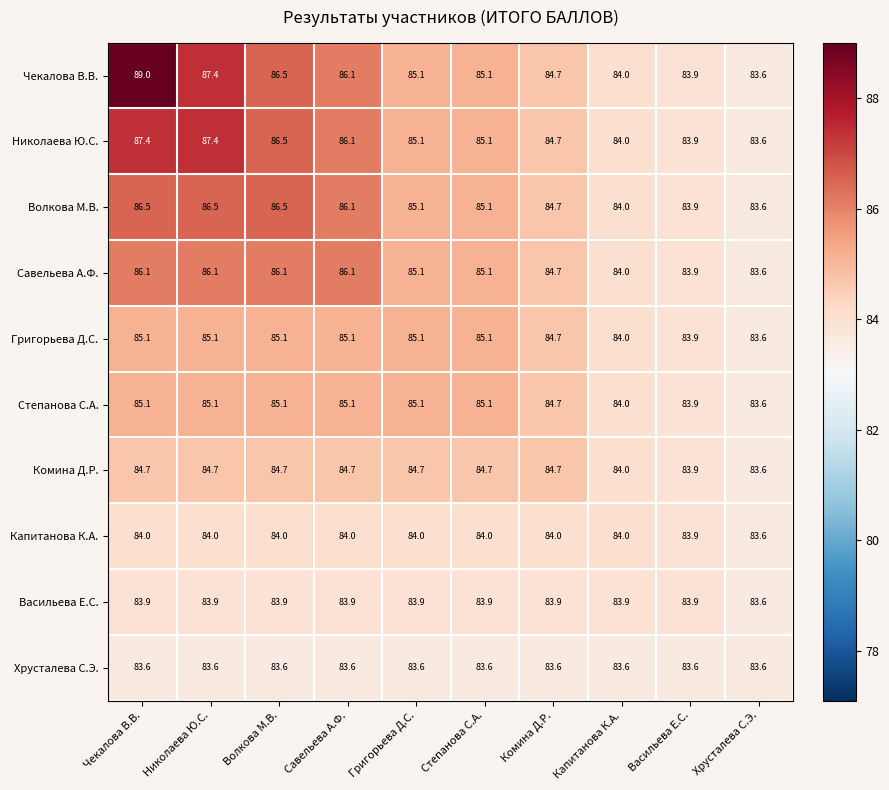

What is the difference between the Комина Д.Р. values at Савельева А.Ф. and Капитанова К.А.?

0.7